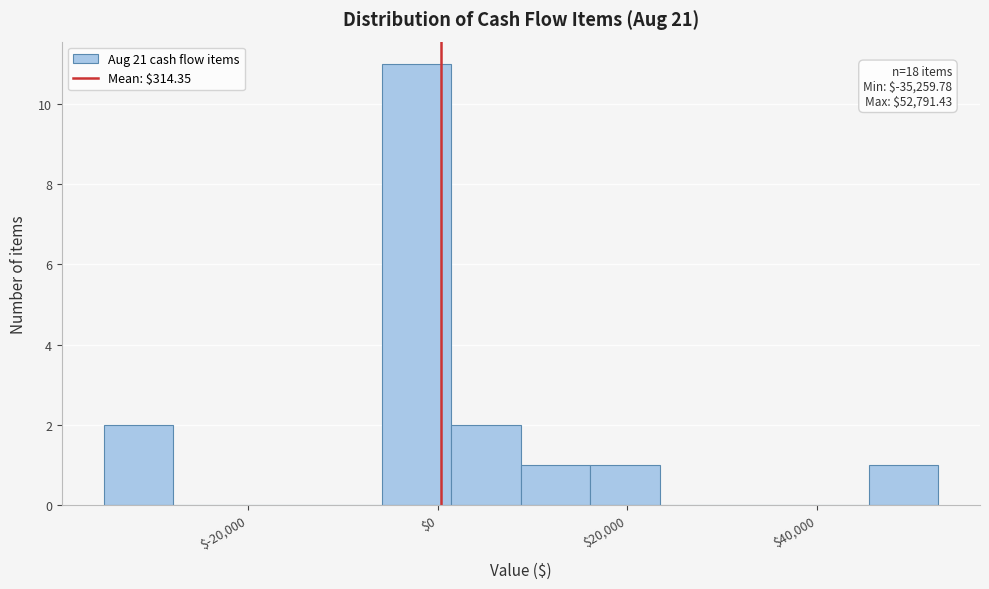

Around what value on the x-axis is the tallest bar? Give the approximate position of its centre, as read against the axis.

-2000